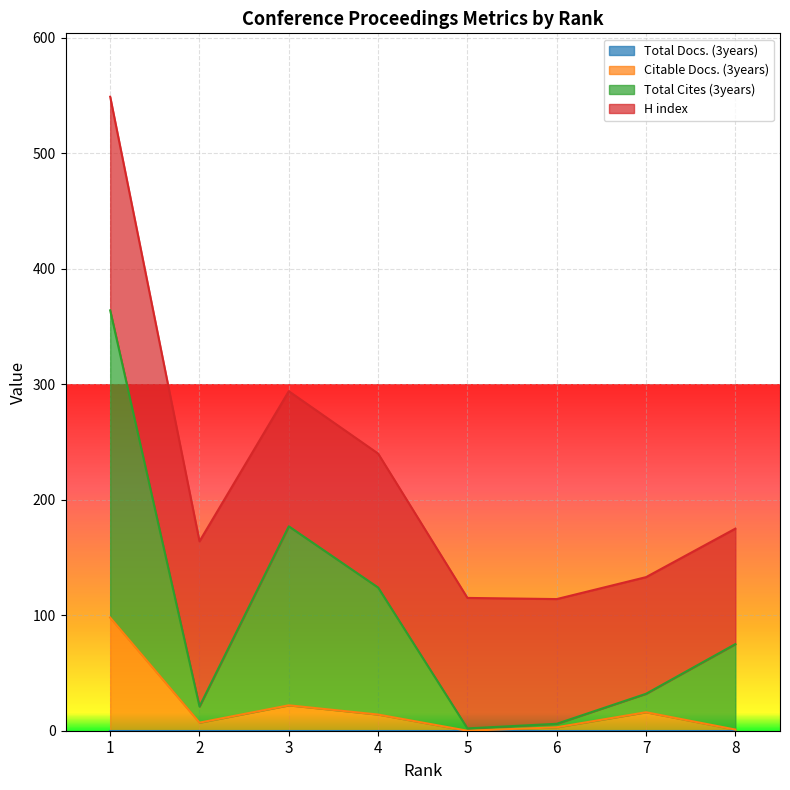

Does the chart display data point markers on the line(s)?

No